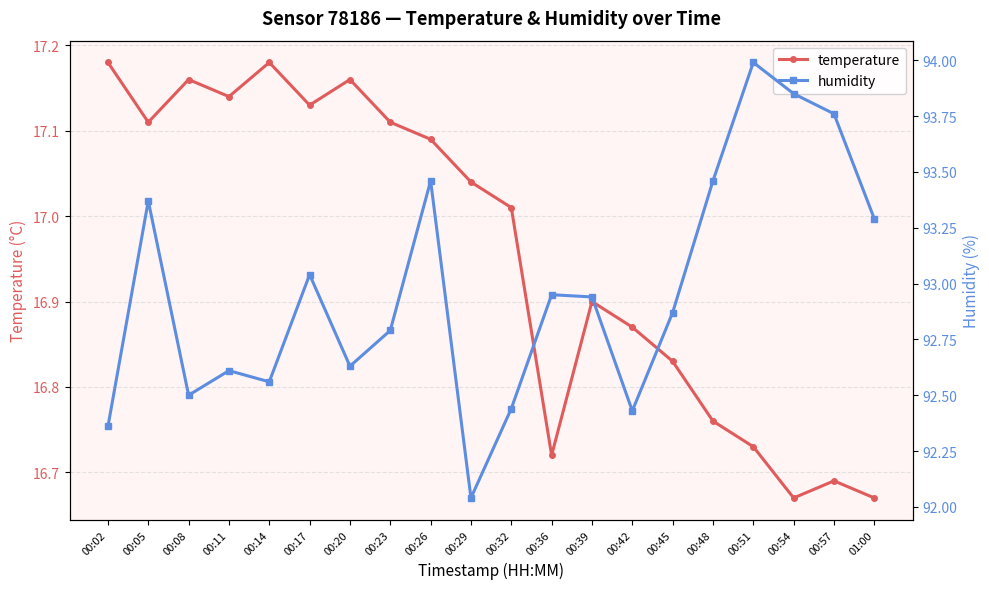

What is the difference between the maximum and minimum values in the temperature series?

0.5